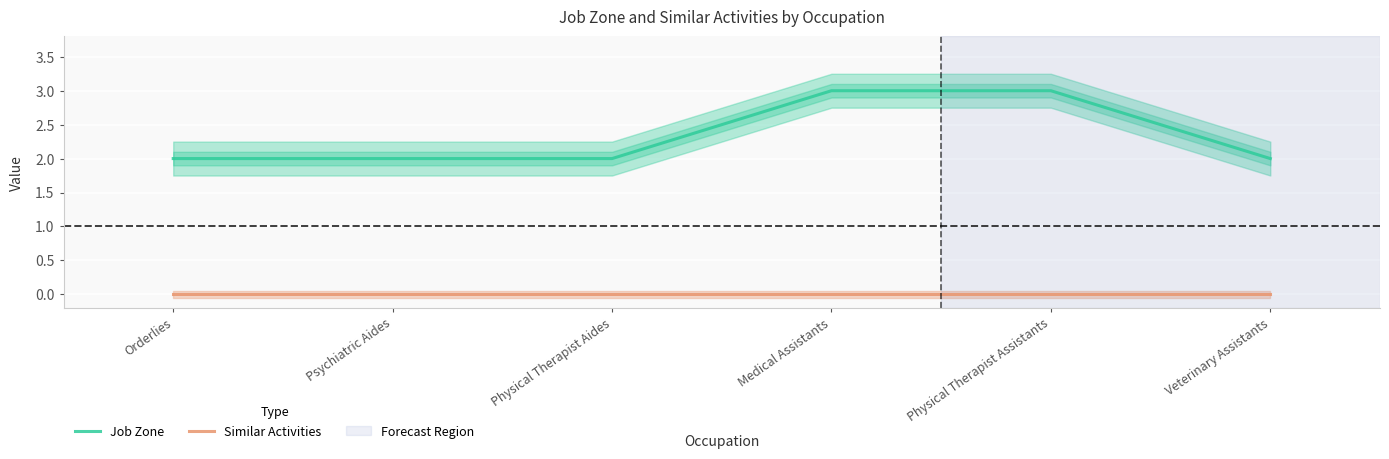

Between Psychiatric Aides and Medical Assistants, which series saw the biggest shift?

Job Zone